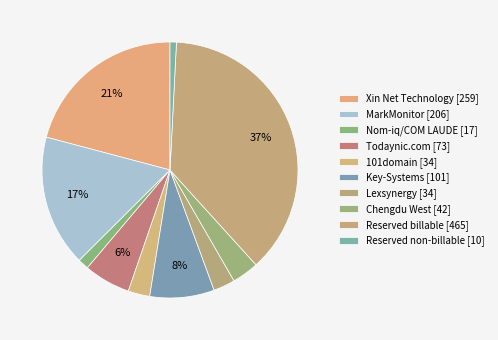

How many segments does this pie chart have?

10